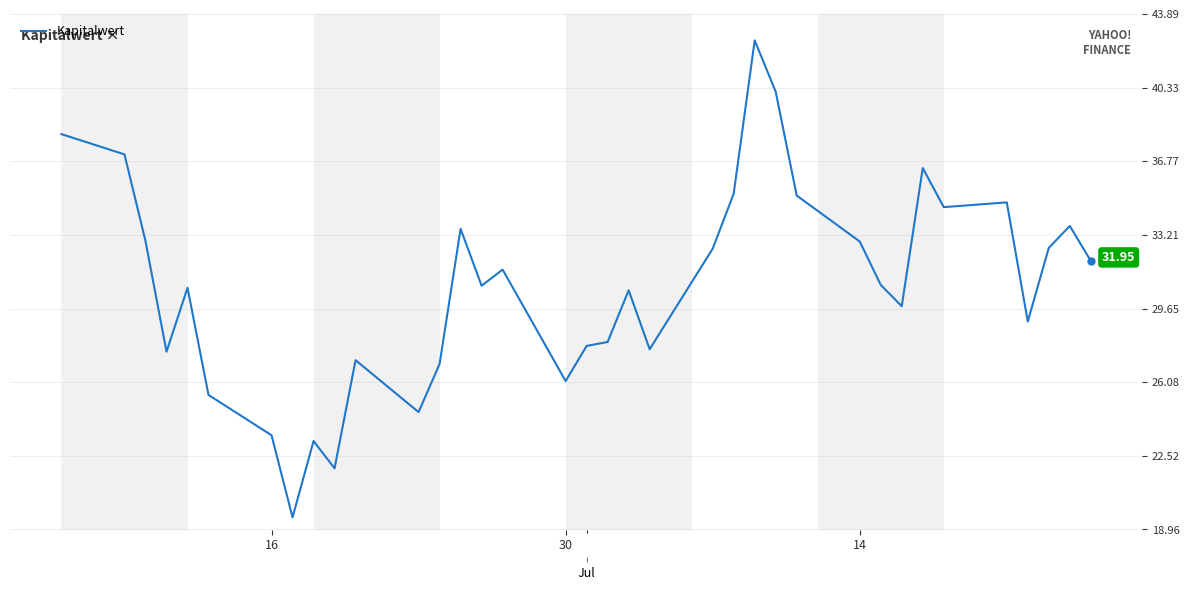

What is the average value?

30.7